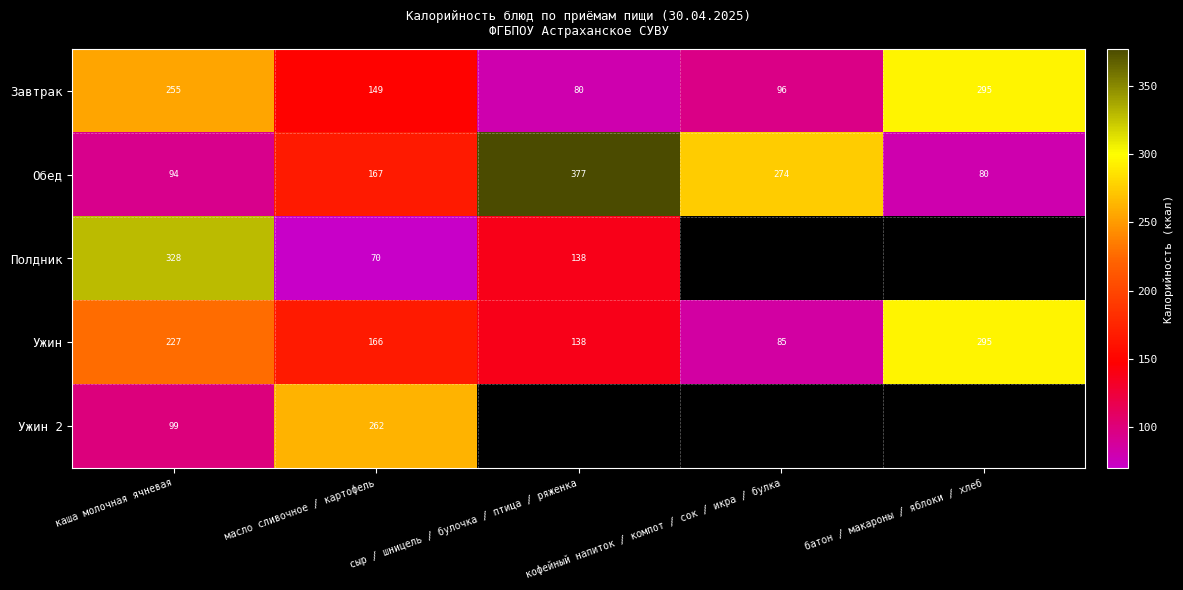

What is the approximate value of Ужин at масло сливочное / картофель?

166